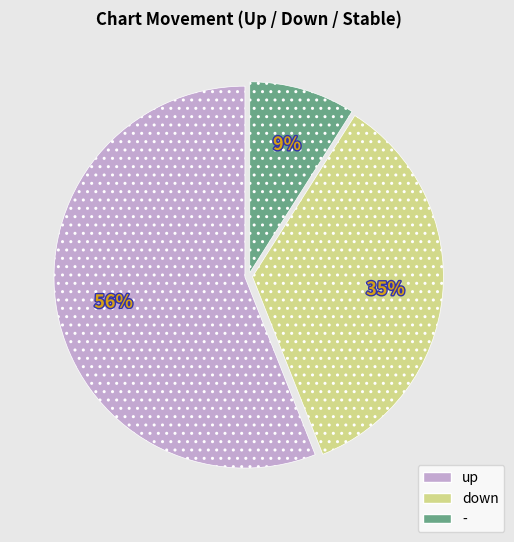

Approximately how many times larger is the value at down compared to up?

0.6